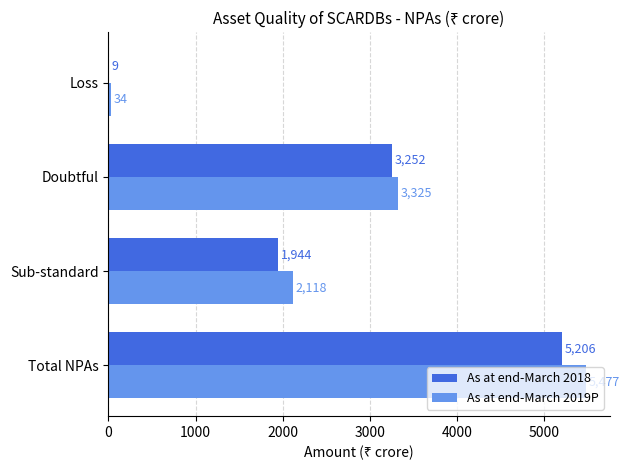

Which category has the highest value across all series?

Total NPAs